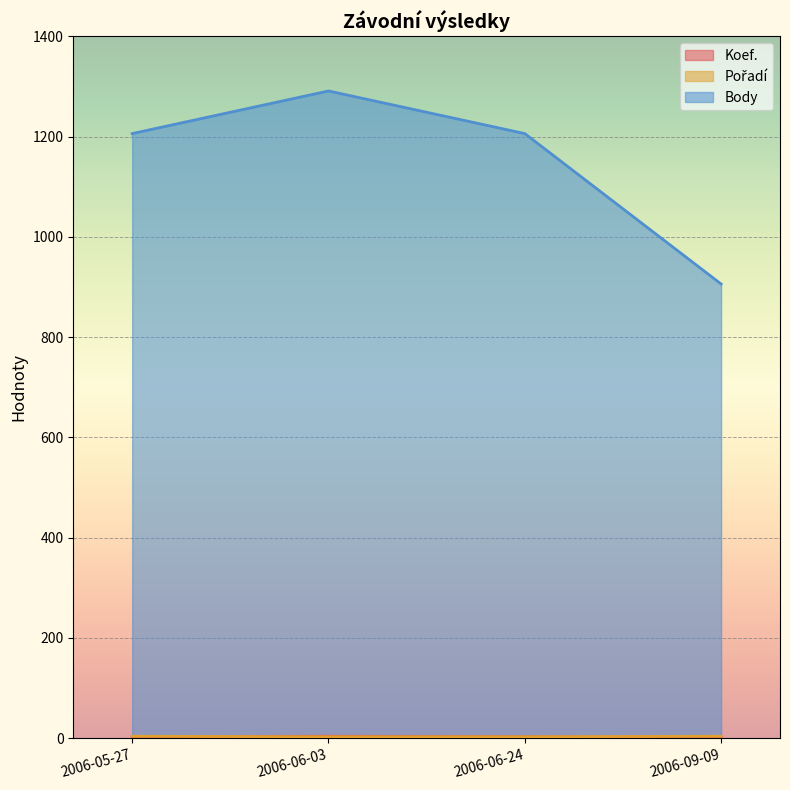

Where is Body nearest to the value 1098?

2006-05-27